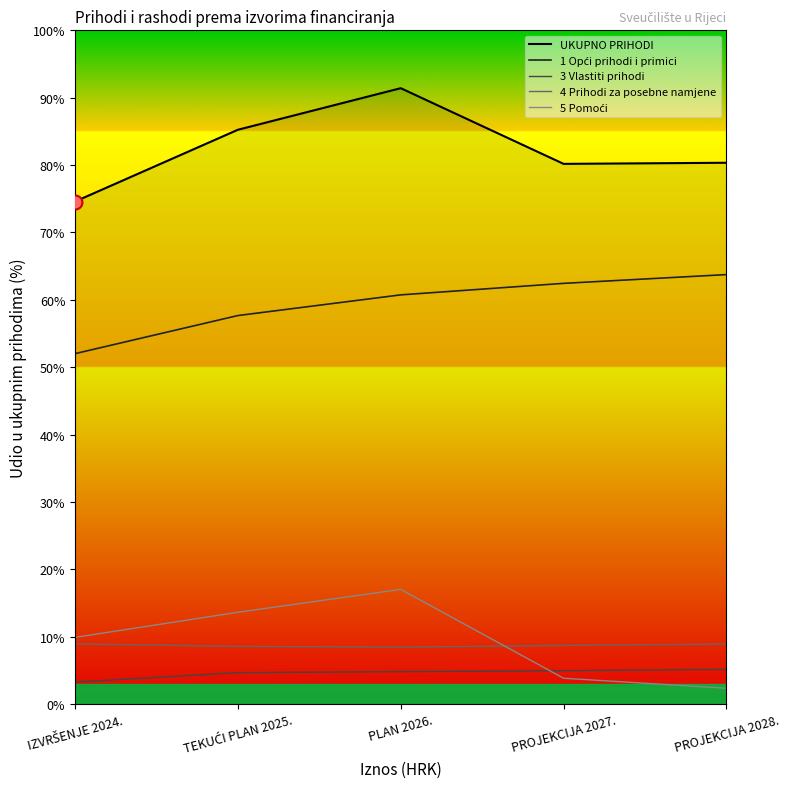

What is the highest value of the UKUPNO PRIHODI series?

91.4